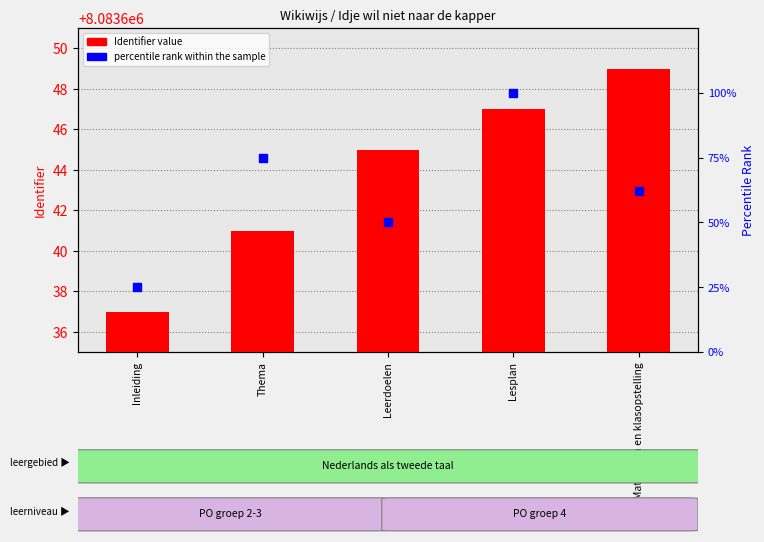

Is the value of percentile rank within the sample at Lesplan greater than the value of Identifier at Lesplan?

No